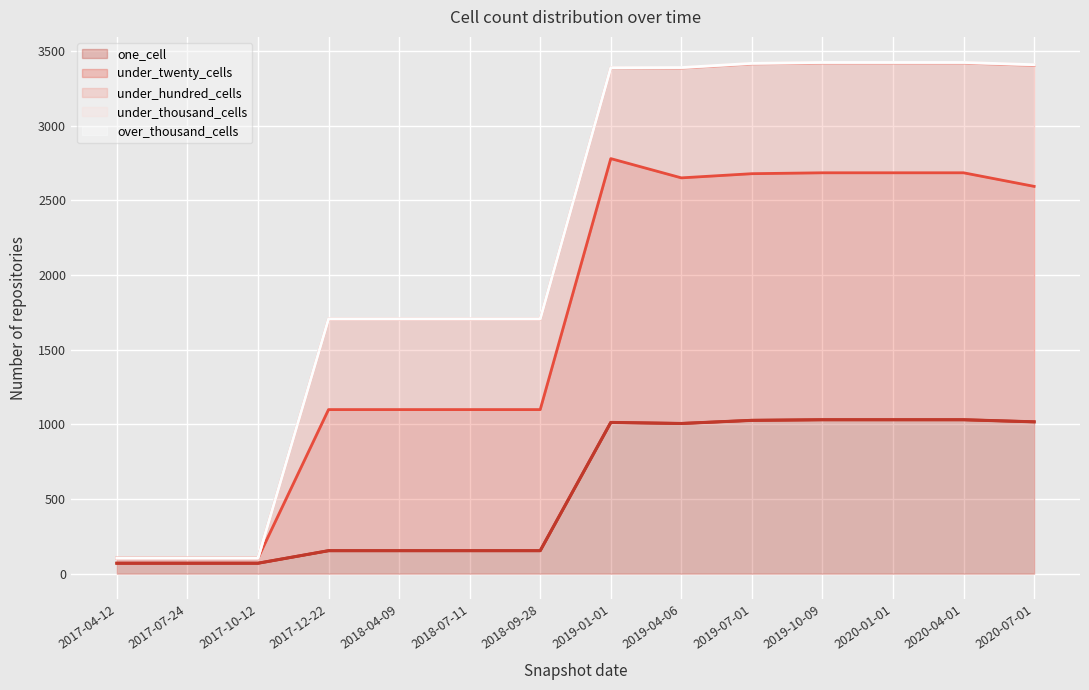

Does the chart display data point markers on the line(s)?

No